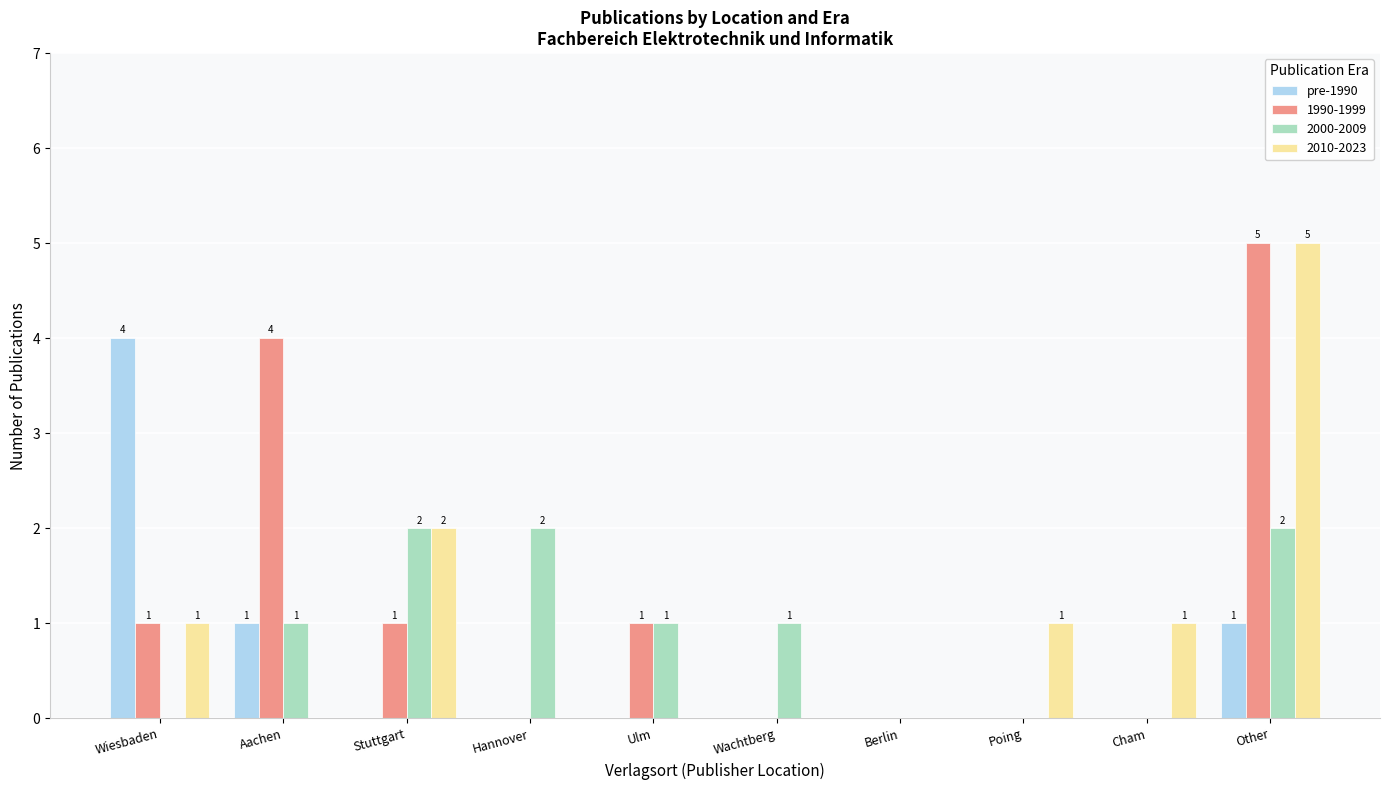

Count the number of data series in this chart.

4